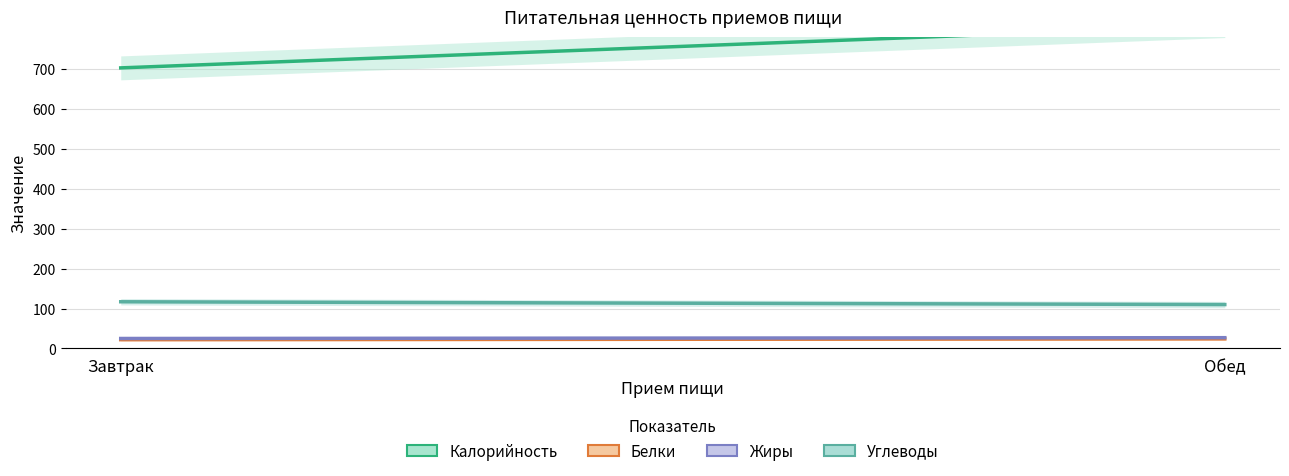

Rank the series at Завтрак from highest to lowest value.

Калорийность, Углеводы, Жиры, Белки